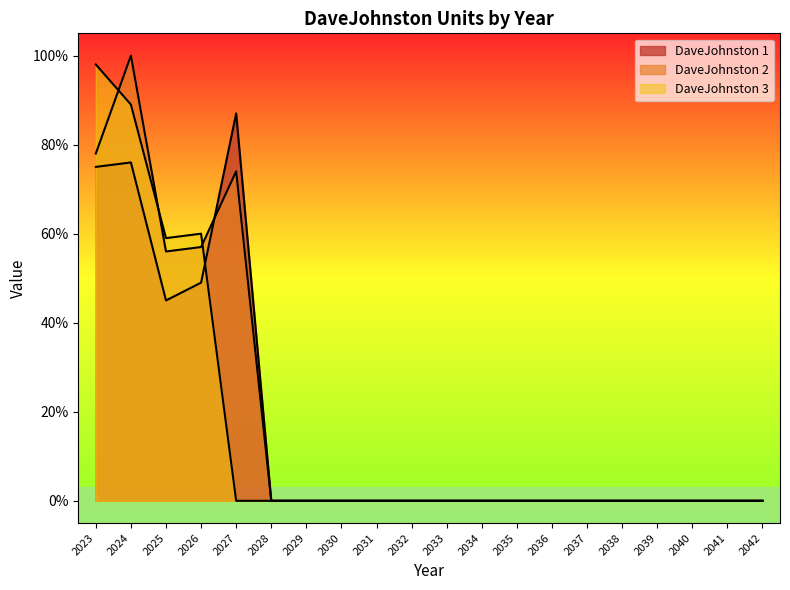

What is the difference between the second highest and minimum values in the DaveJohnston 2 series?

78